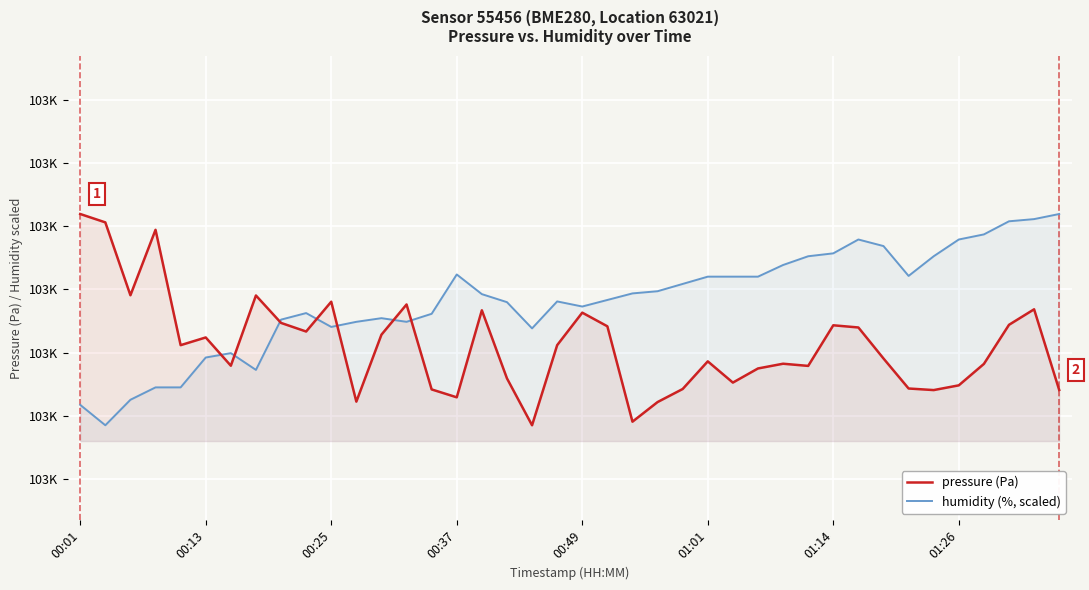

How many times do pressure (Pa) and humidity (%, scaled) cross each other?

7